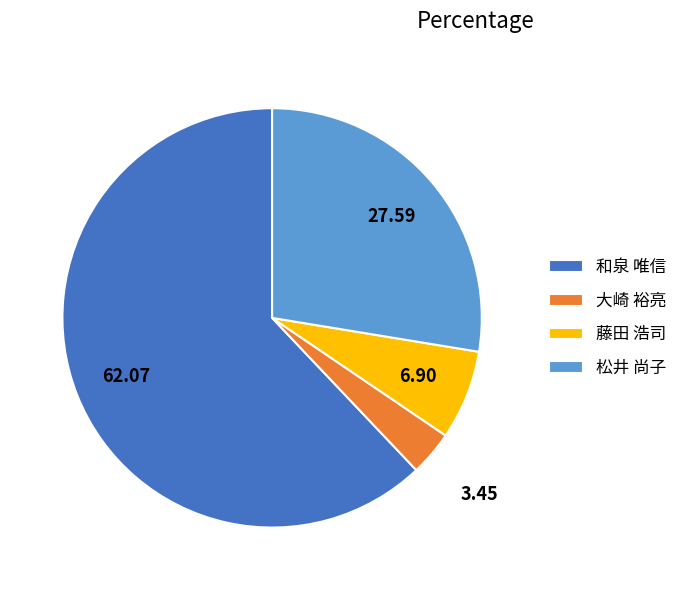

Combined, do 大崎 裕亮 and 和泉 唯信 account for over 50%?

Yes